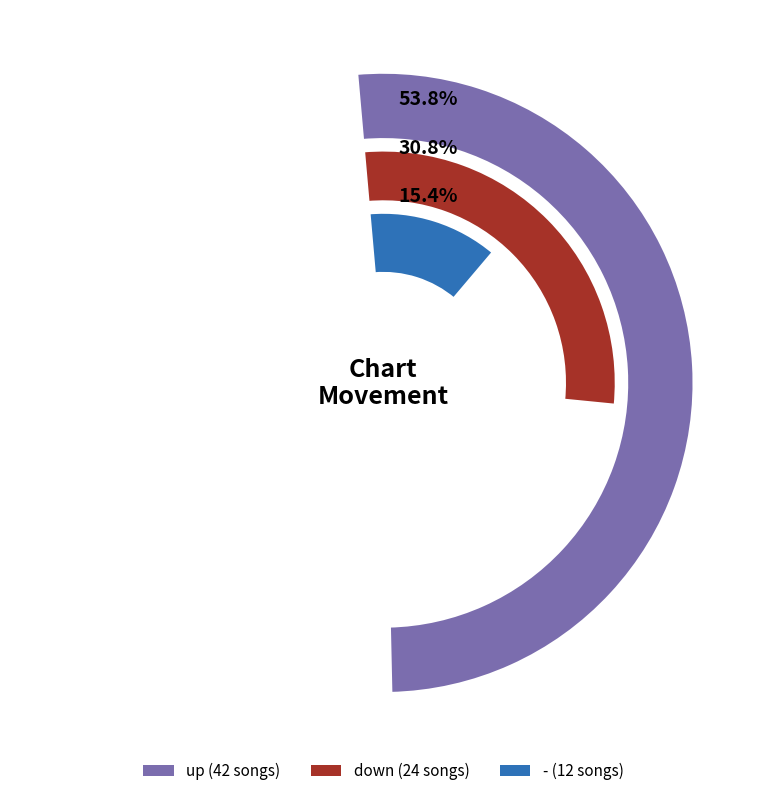

Rank the categories by value from lowest to highest.

-, down, up